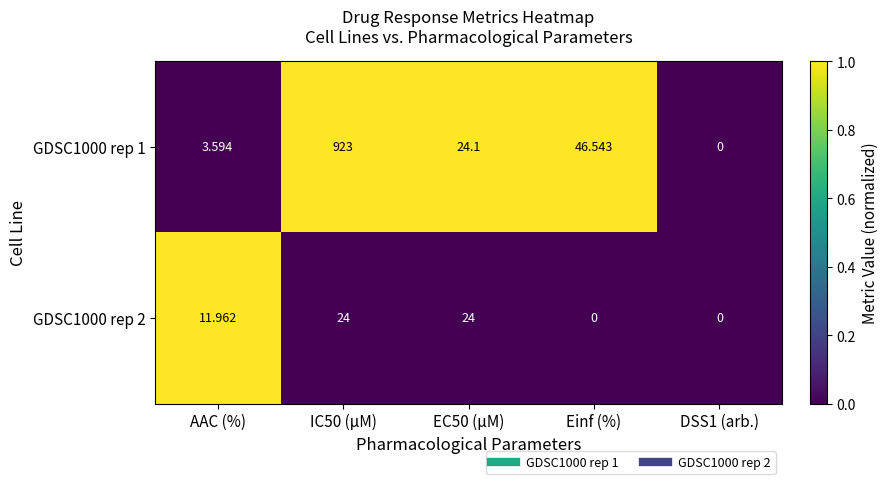

How many data points in GDSC1000 rep 2 are above 11?

3